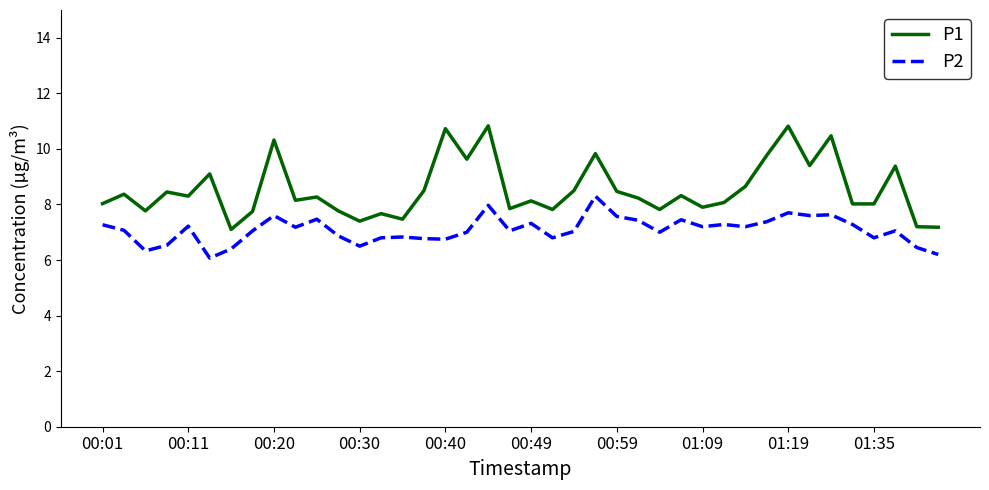

Which series has the largest total across all categories?

P1